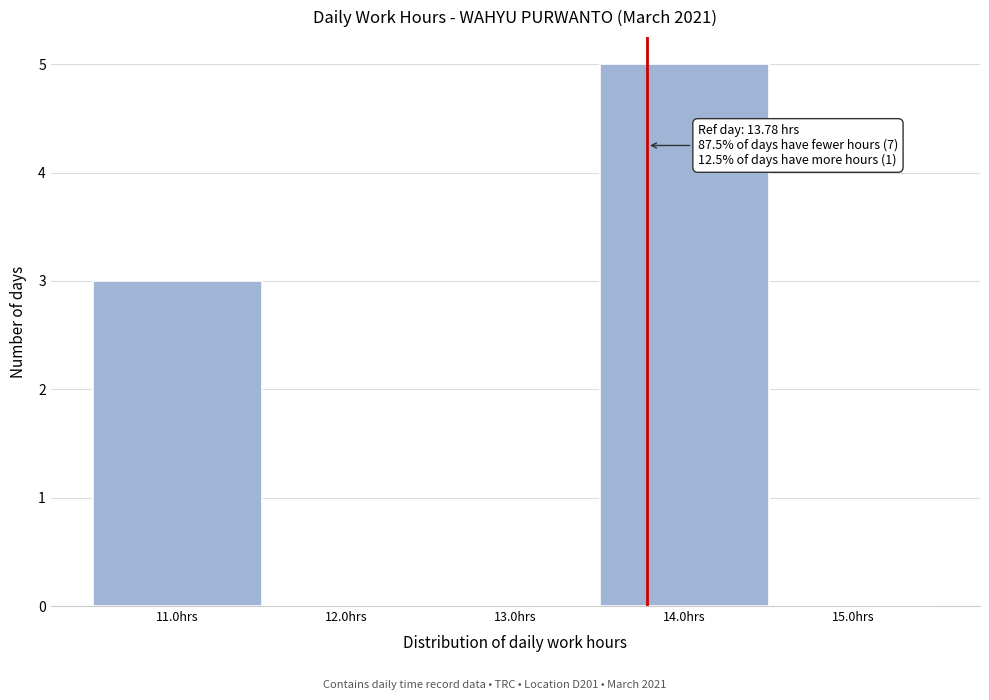

Over which range of the x-axis is the bar tallest?

13.5 to 14.5